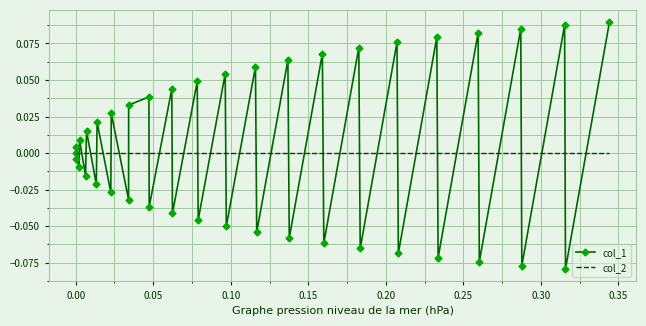

List the series in order of their peak value, lowest first.

col_2, col_1